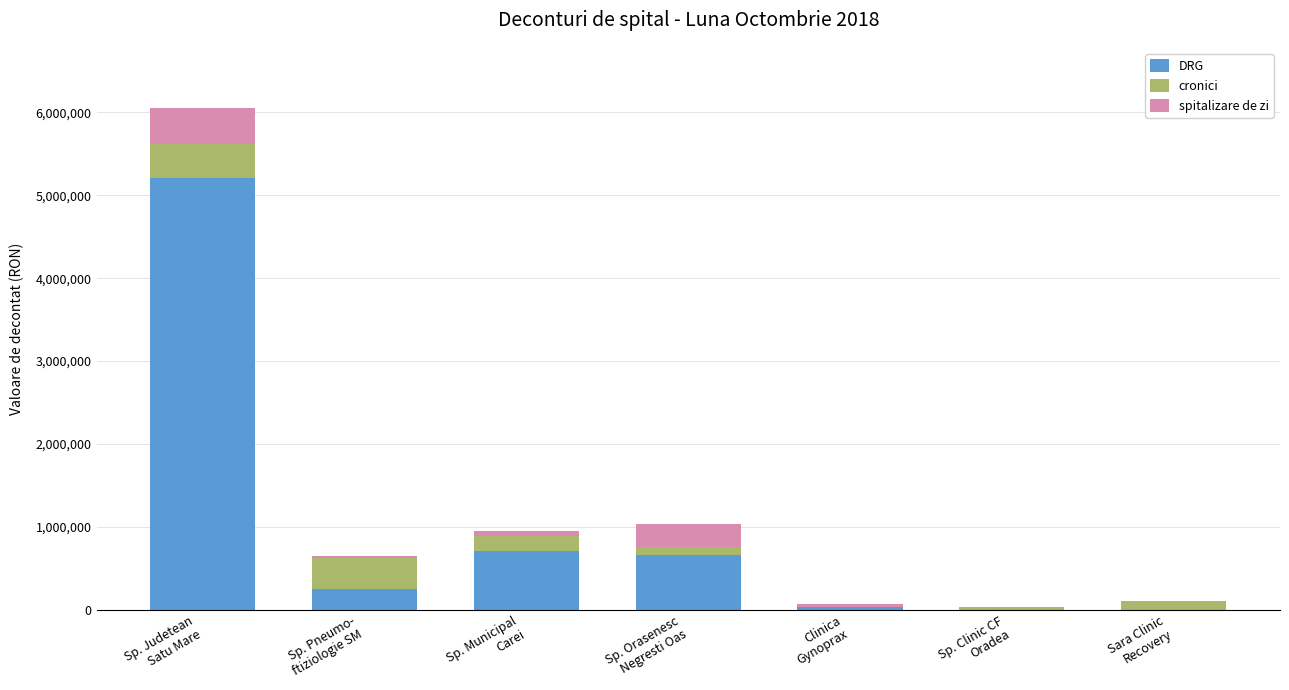

What is the sum of all DRG values?

6878373.1